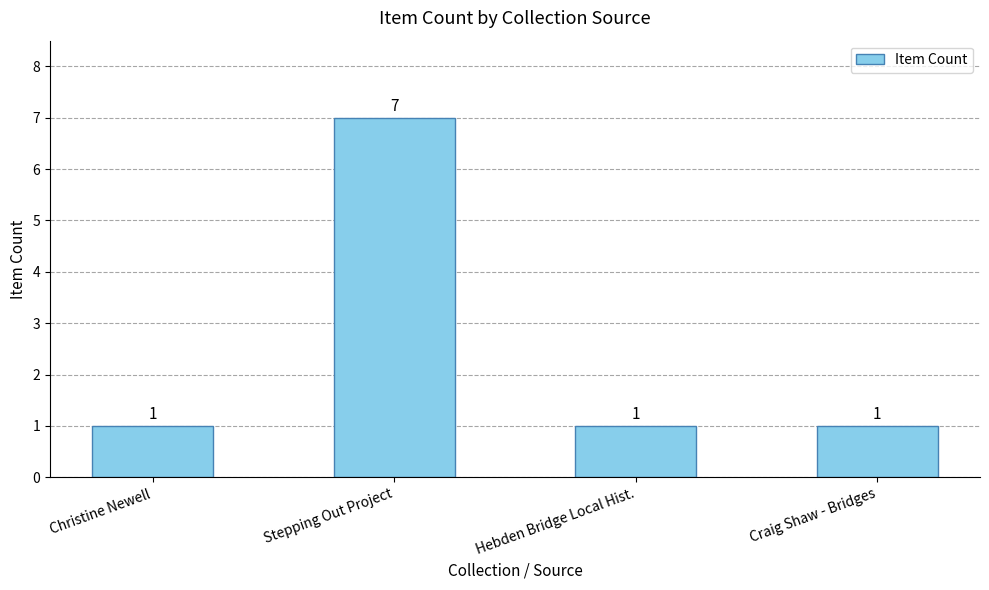

Which has a higher value, Stepping Out Project or Hebden Bridge Local Hist.?

Stepping Out Project